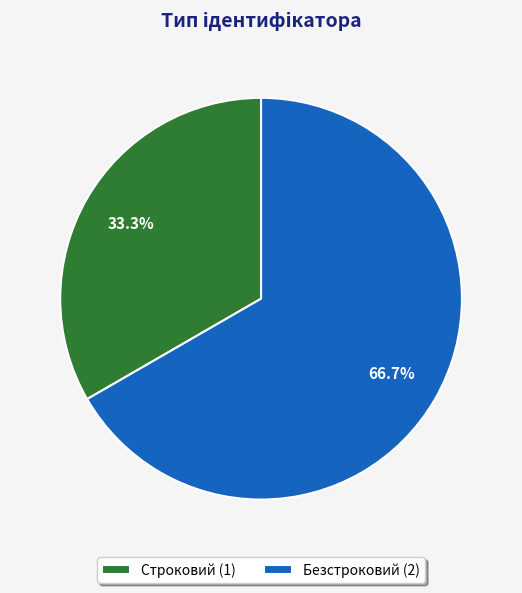

Is it true that Безстроковий is 67% of the pie?

True